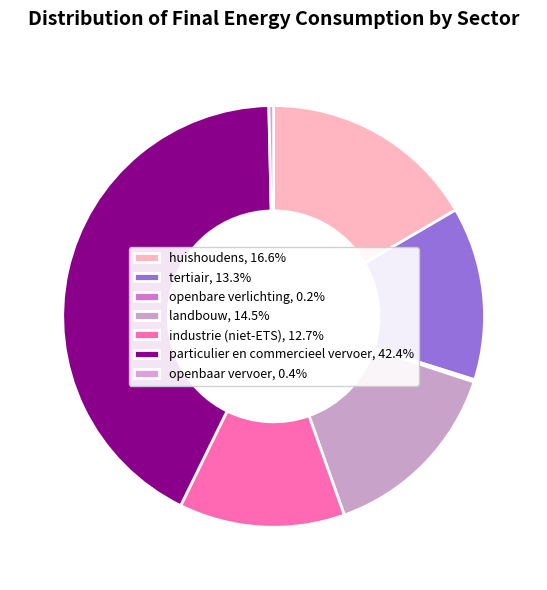

To the nearest percent, what is the difference between the largest and smallest slice percentages?

42%